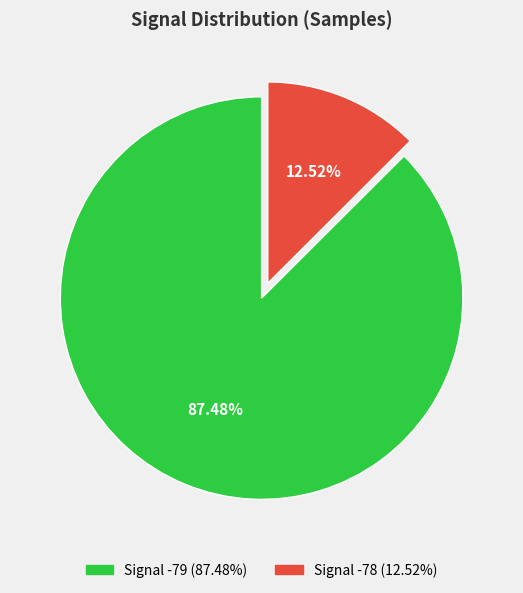

Is there any slice that represents more than half of the pie?

Yes